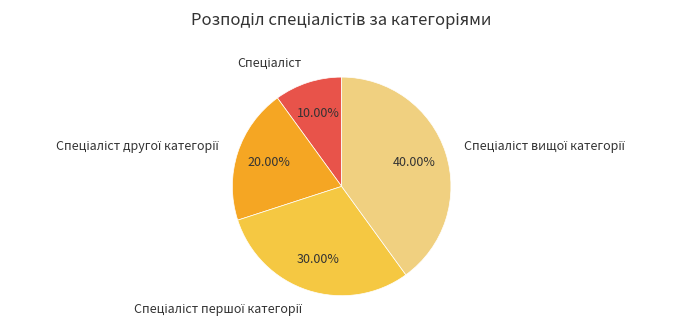

To the nearest percent, what is the average slice percentage?

25%